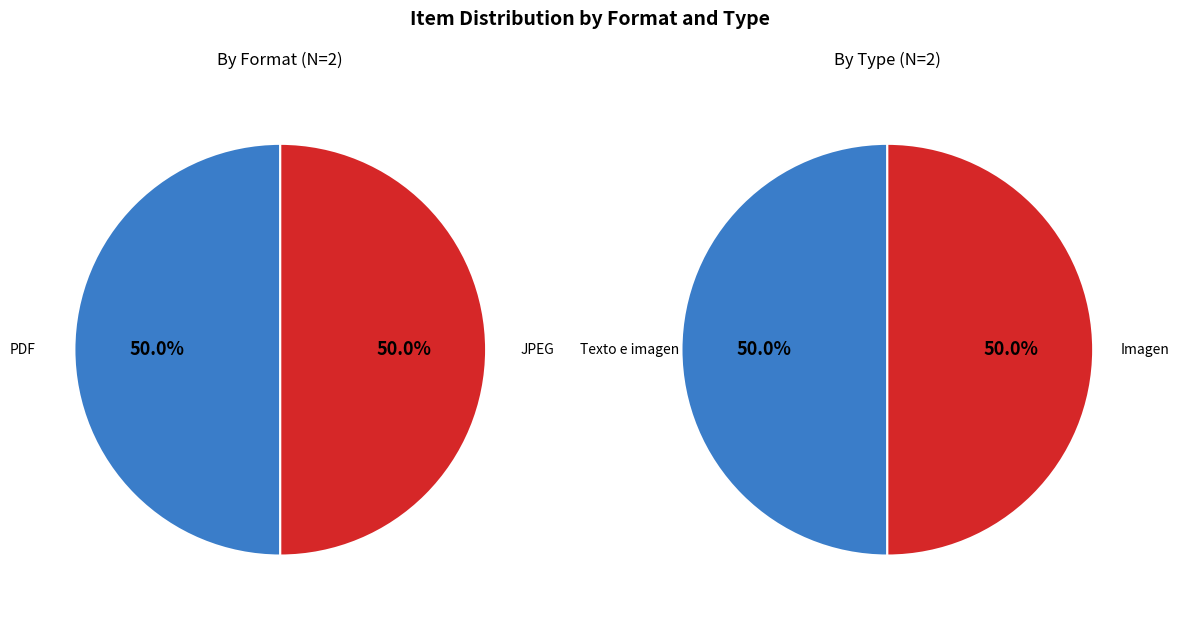

Count the number of slices in the pie.

2